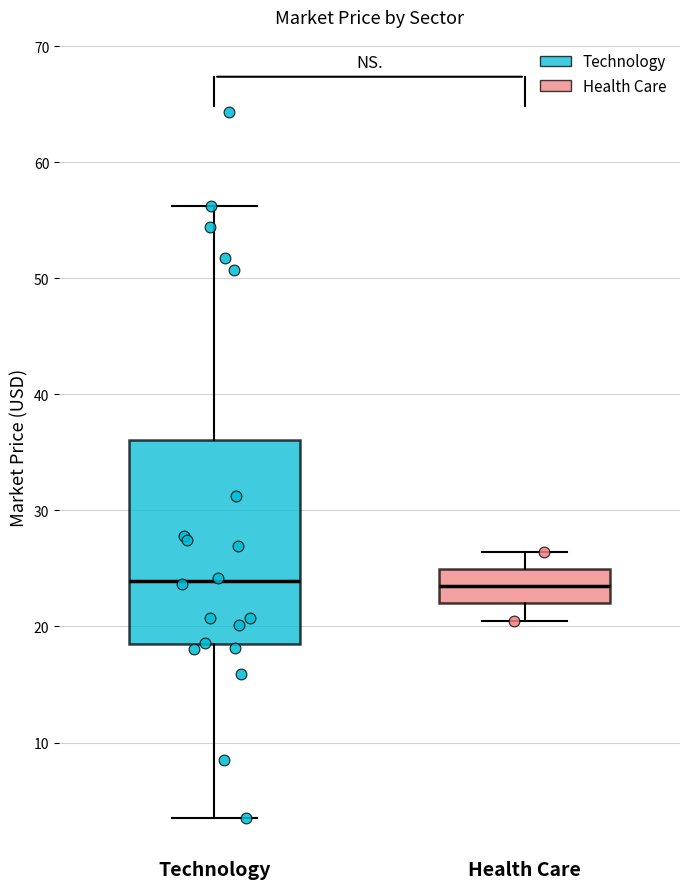

Which box is the tallest, from its lower edge to its upper edge?

Technology